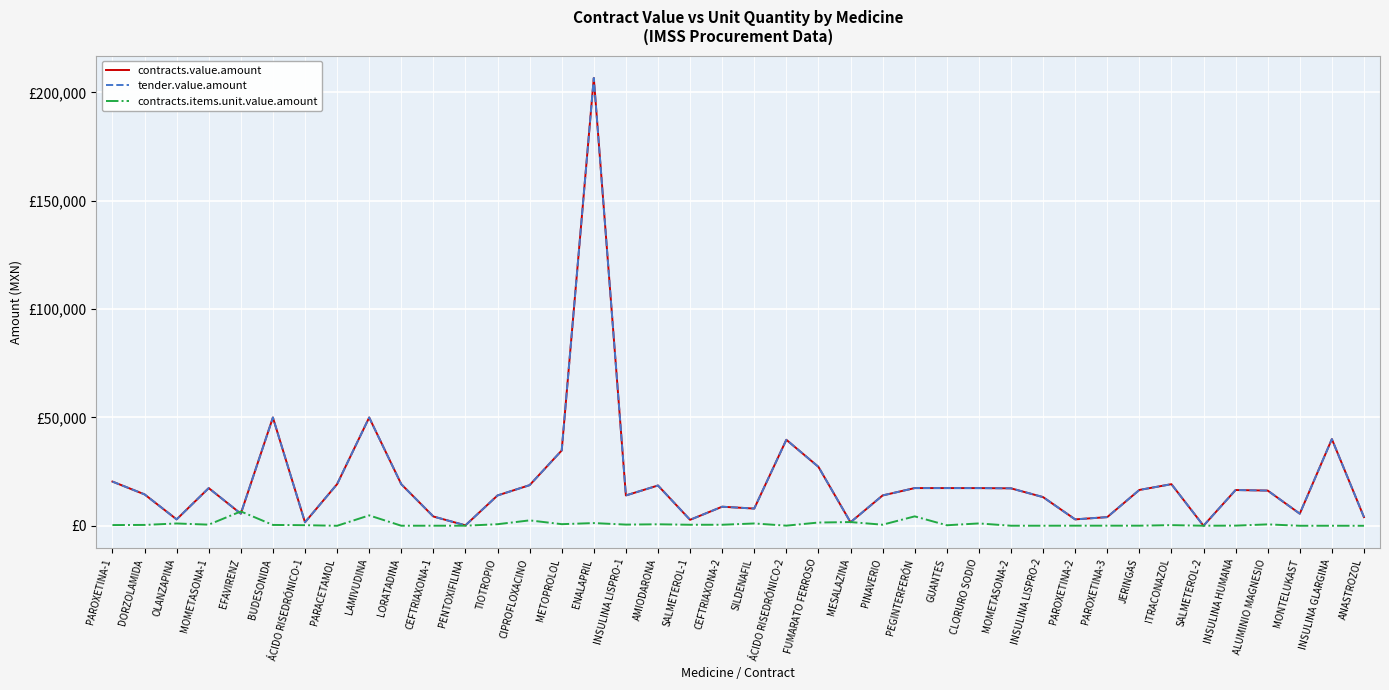

Is this an area chart (filled region under the line)?

No